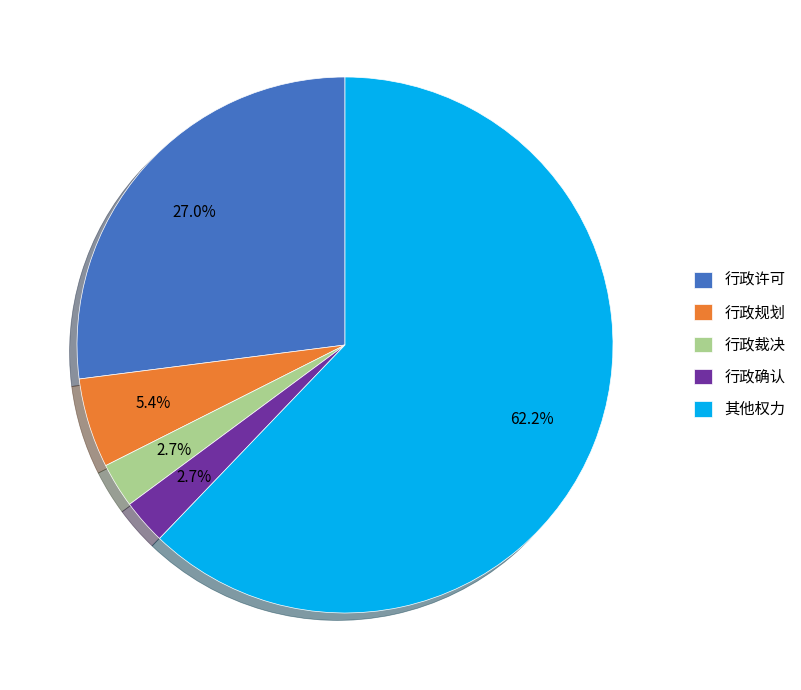

Does 行政确认 account for over 50% of the chart?

No